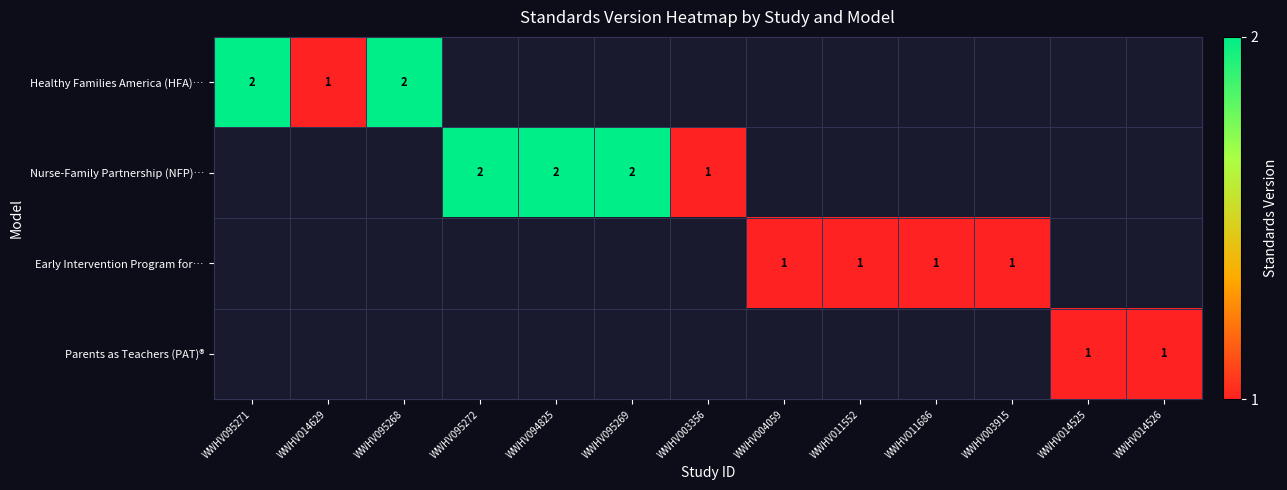

What is the maximum value shown in the chart?

2.0